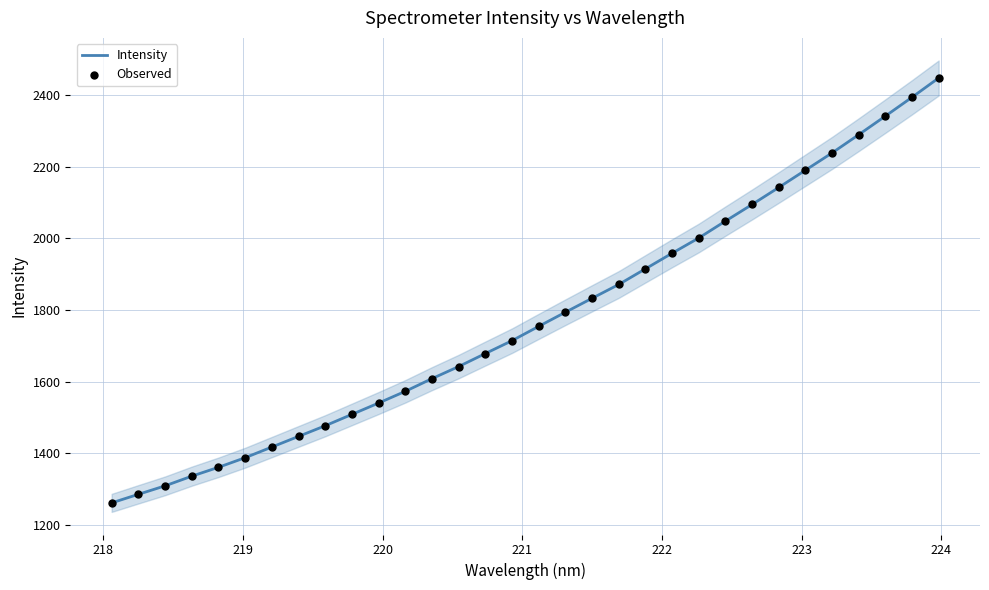

Which series has the largest total across all categories?

Intensity